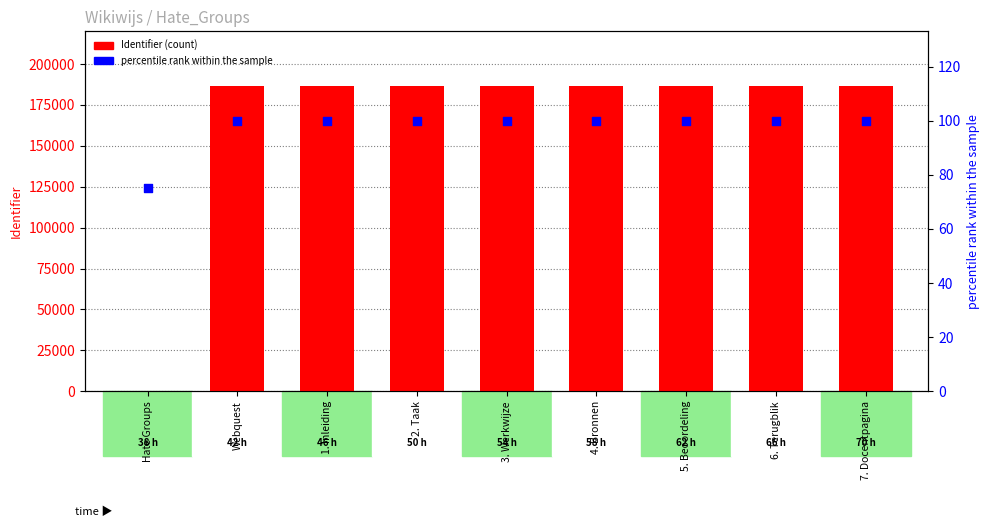

Which series contains the highest Y value?

Identifier